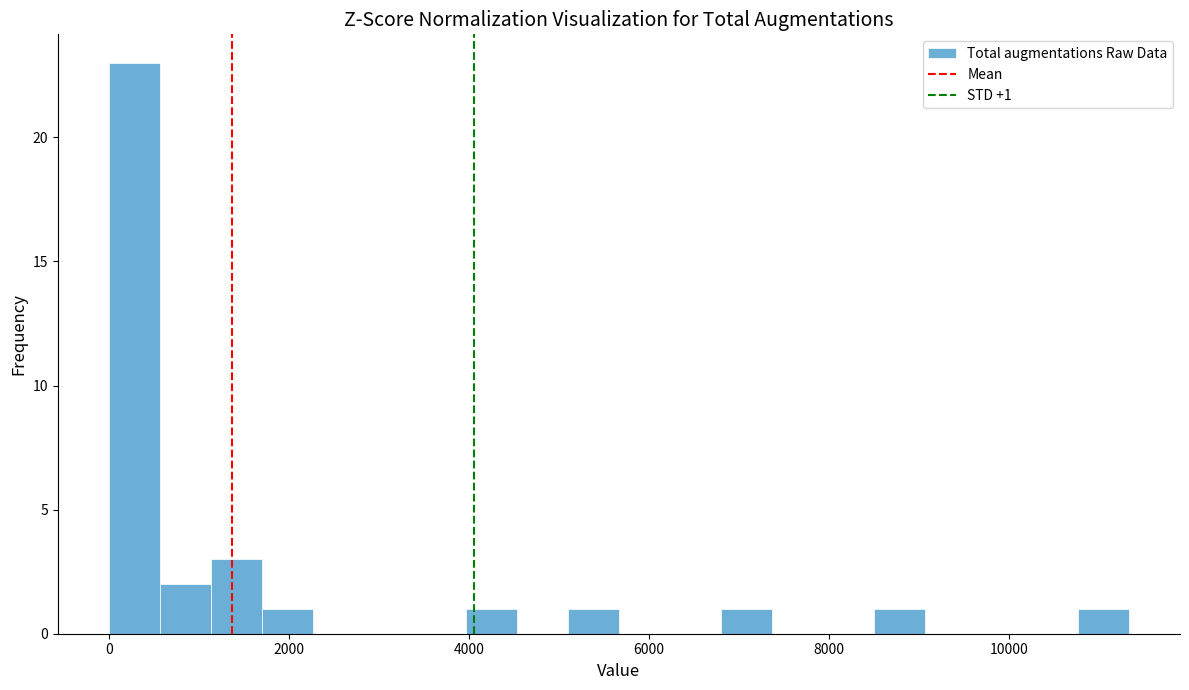

Around what value on the x-axis is the tallest bar? Give the approximate position of its centre, as read against the axis.

200